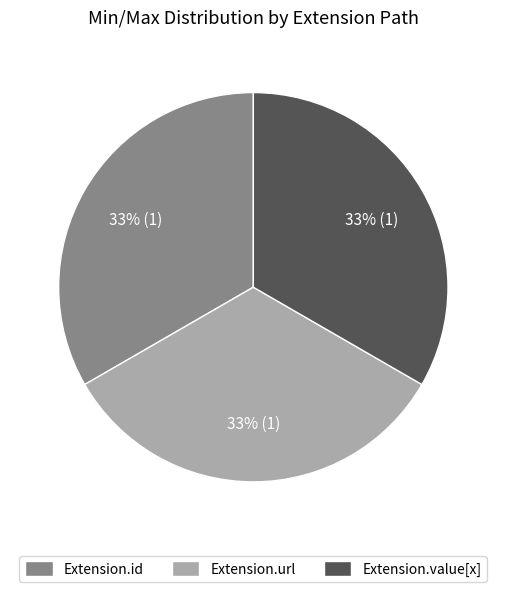

To the nearest percent, what is the difference between the largest and smallest slice percentages?

0%